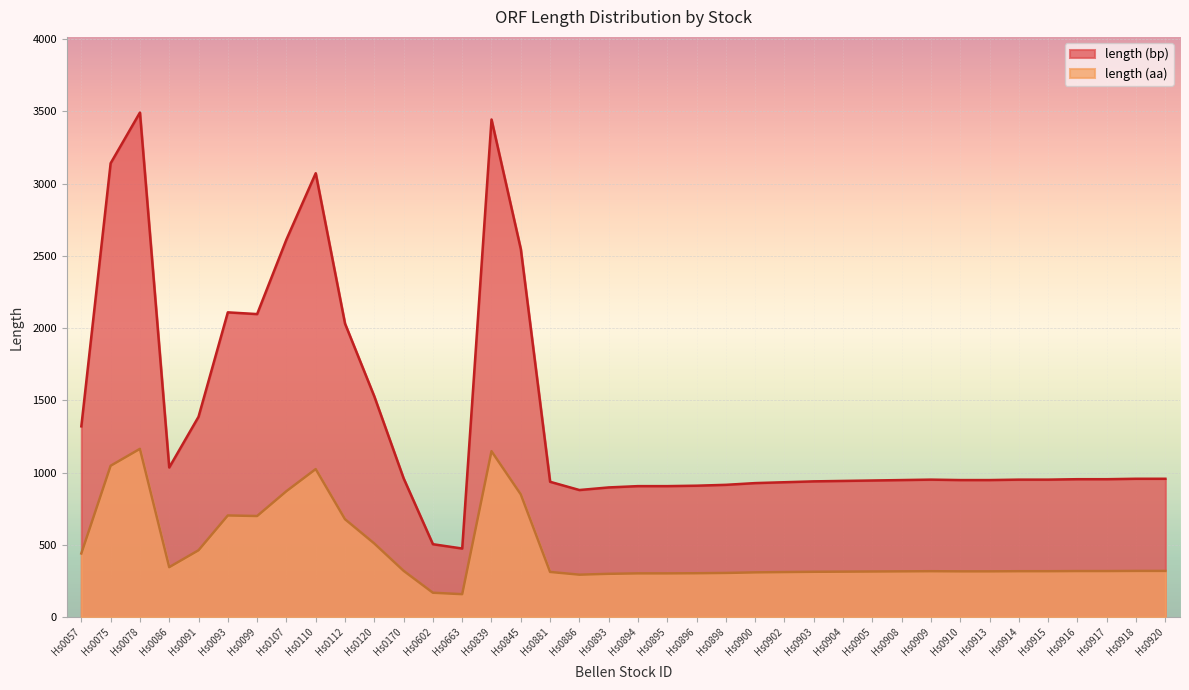

Is it true that length (aa) equals 302 at Hs0895?

True